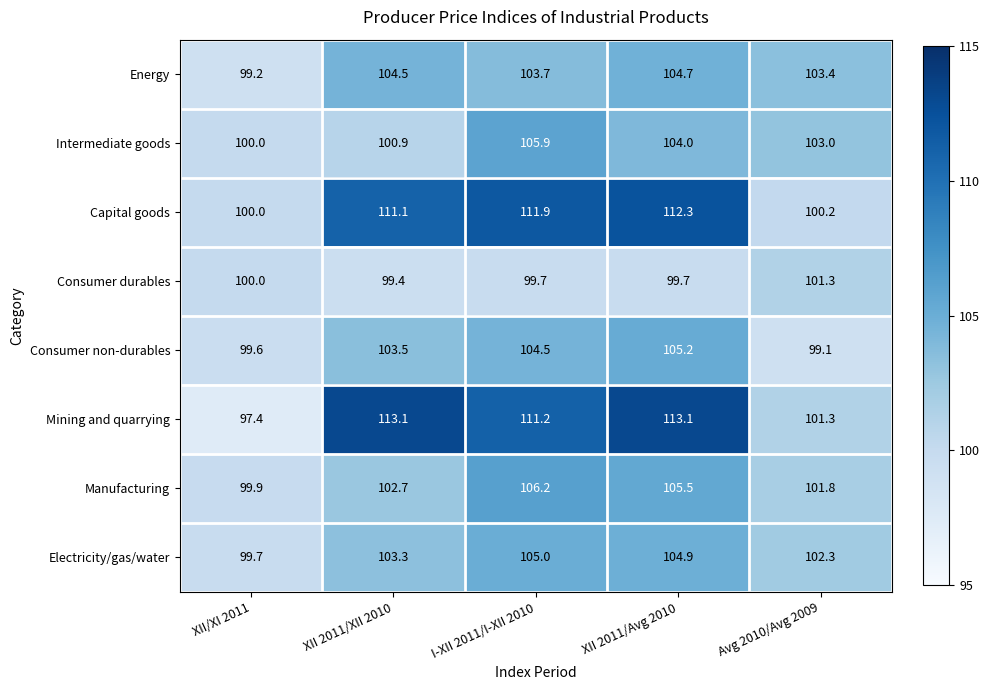

At which label does Intermediate goods first exceed 103?

I-XII 2011/I-XII 2010